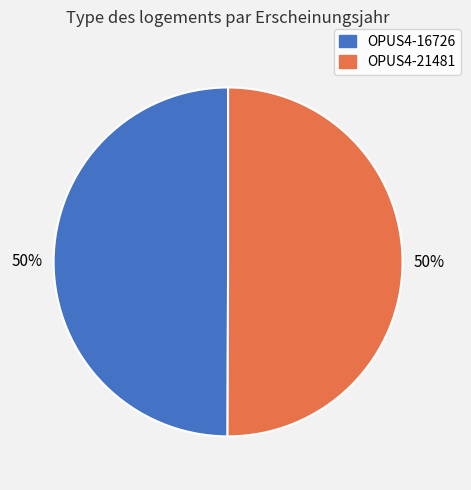

Approximately how many times larger is the value at OPUS4-16726 compared to OPUS4-21481?

1.0